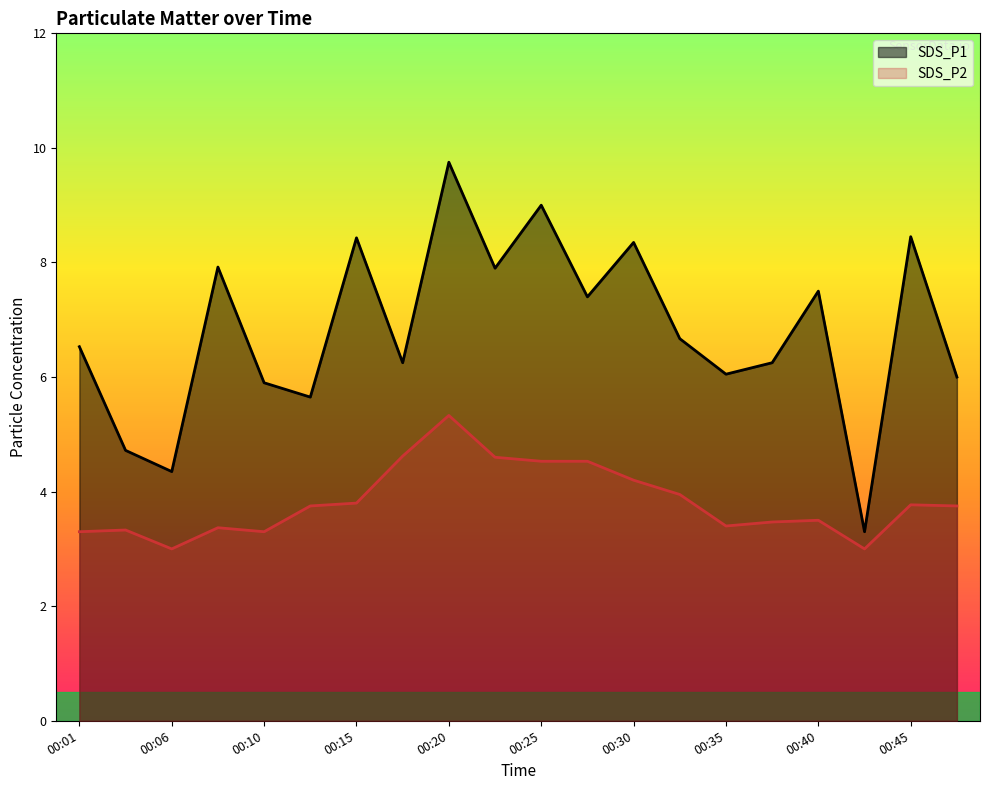

True or false: SDS_P1 has more than 0 interior local peaks.

True